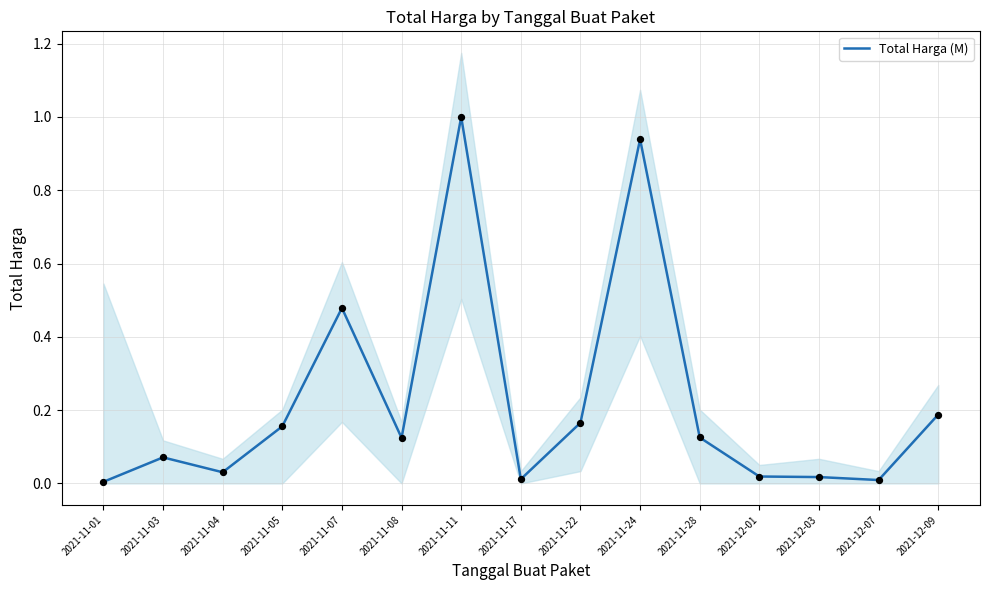

What is the change in value from 2021-11-04 to 2021-11-08?

+0.1